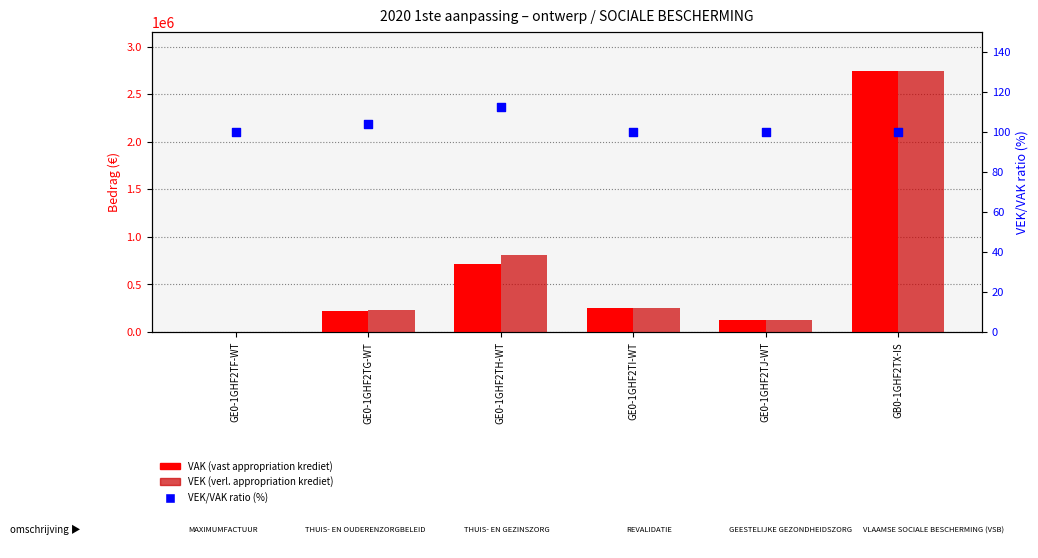

Which series has the largest total across all categories?

VEK (verl. appropriation)